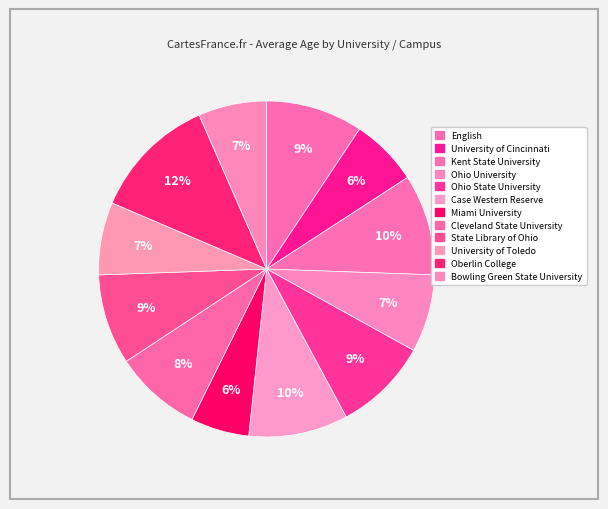

What percentage is the English slice, to the nearest percent?

9%